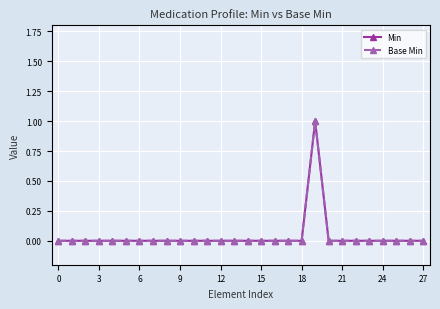

True or false: Base Min and Min cross at least once.

False